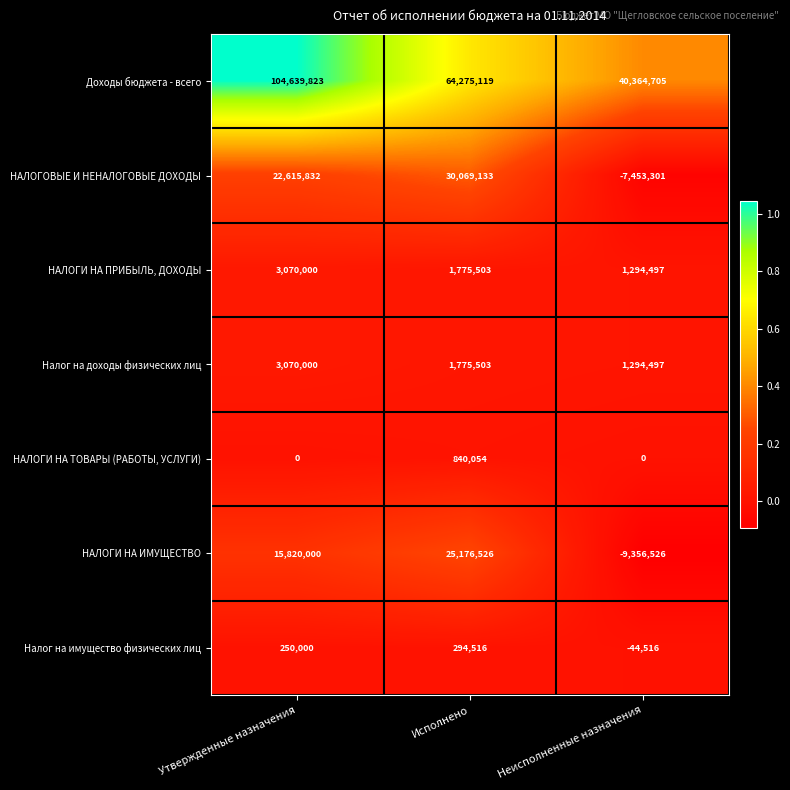

The value of НАЛОГИ НА ПРИБЫЛЬ, ДОХОДЫ at Неисполненные назначения is 2253509. True or false?

False